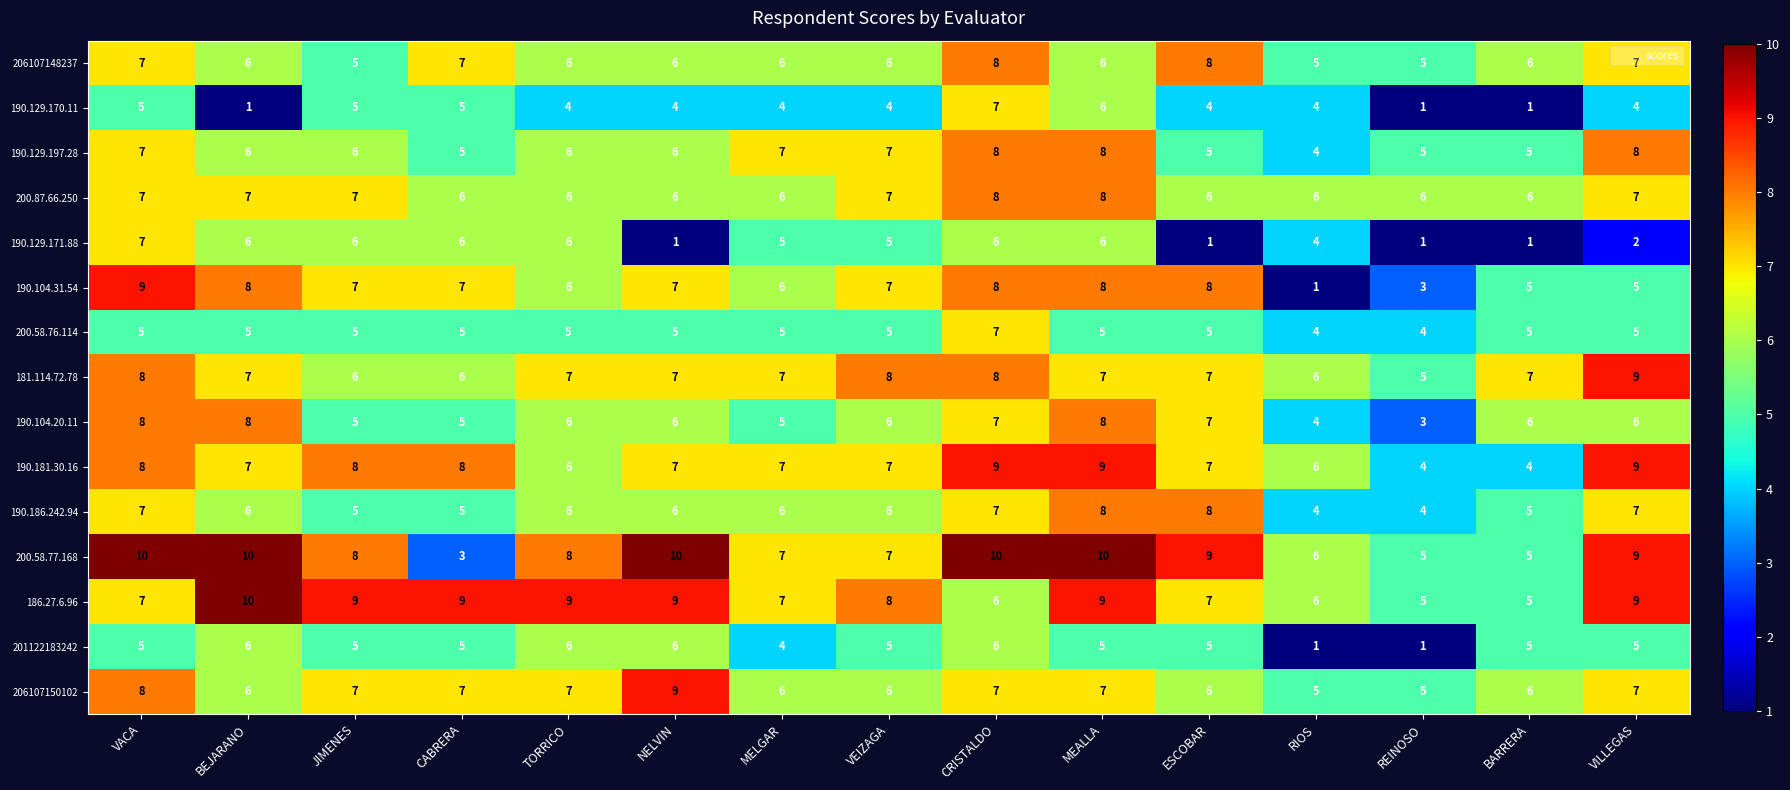

Which series changed the most between VACA and VILLEGAS?

190.129.171.88